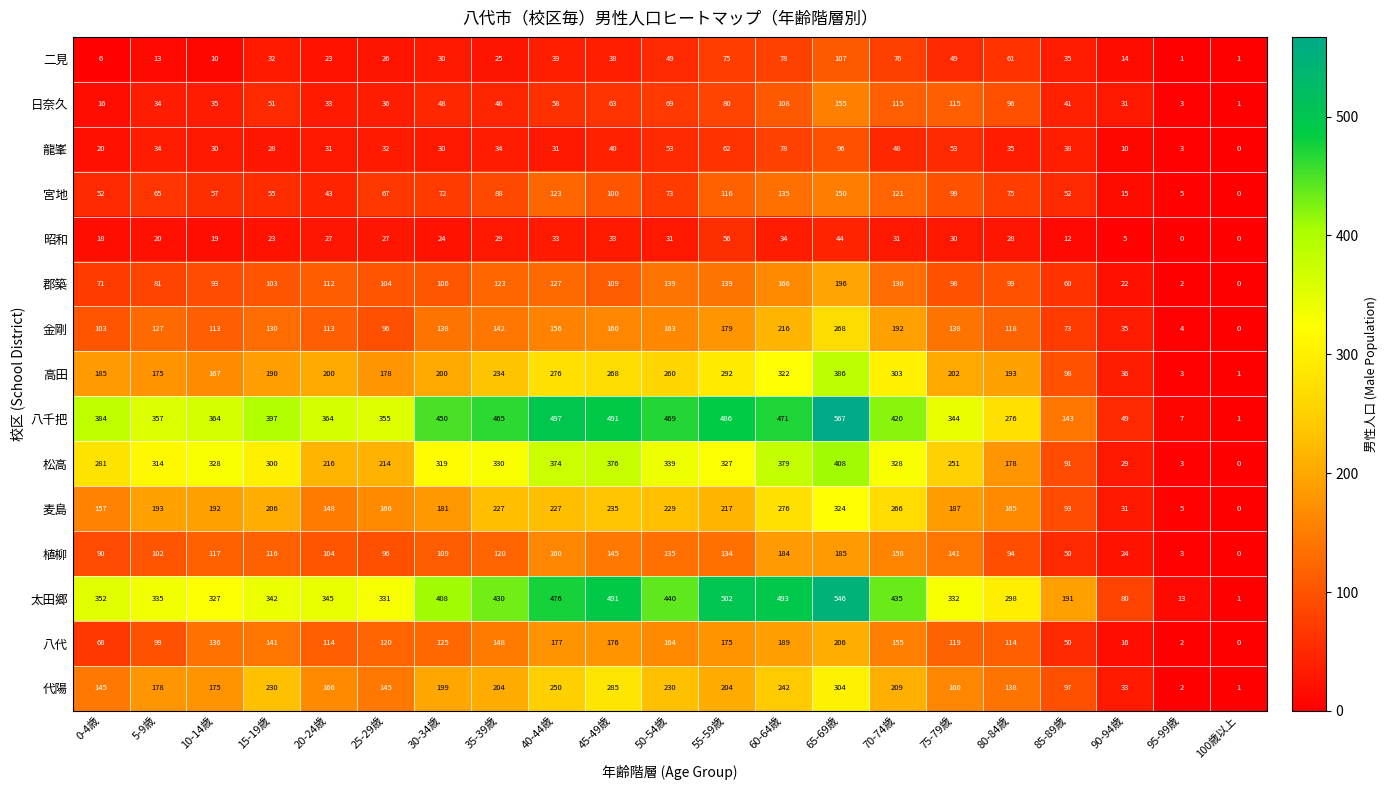

At which label is 日奈久 closest to 78?

55-59歳